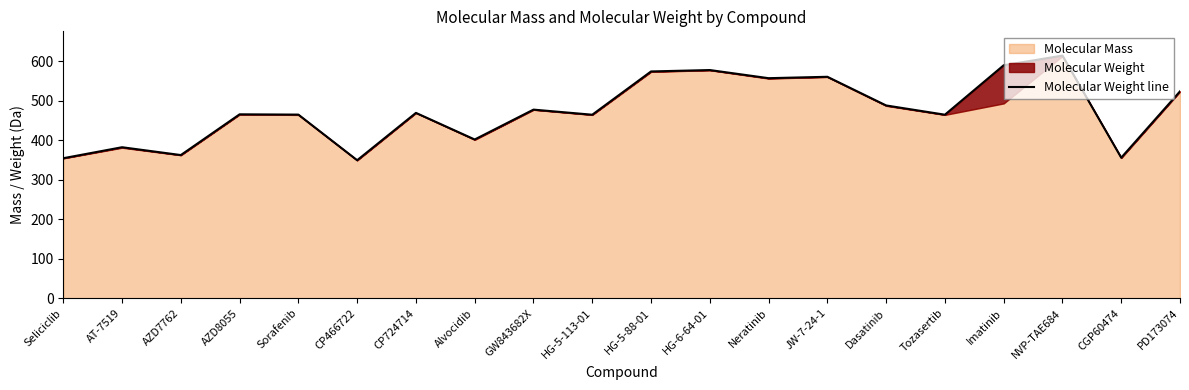

How many values exceed 469?

10